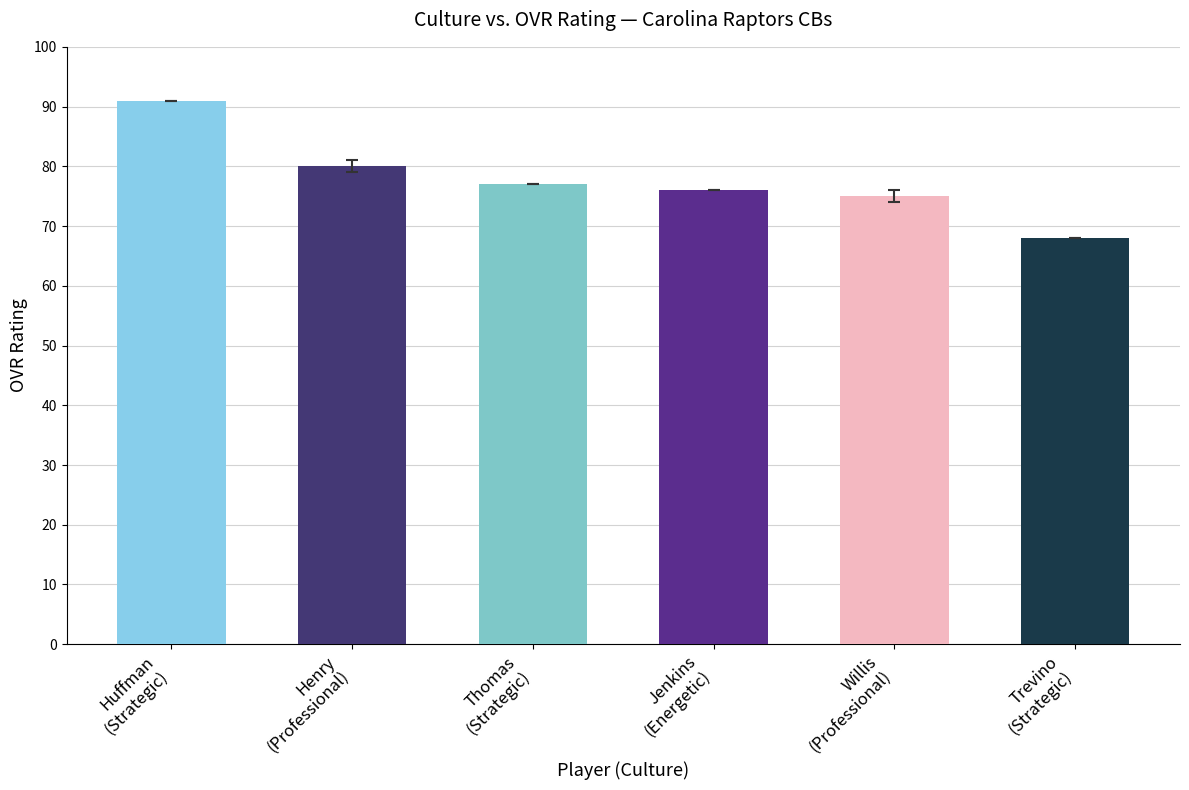

Does the chart contain stacked bars?

No